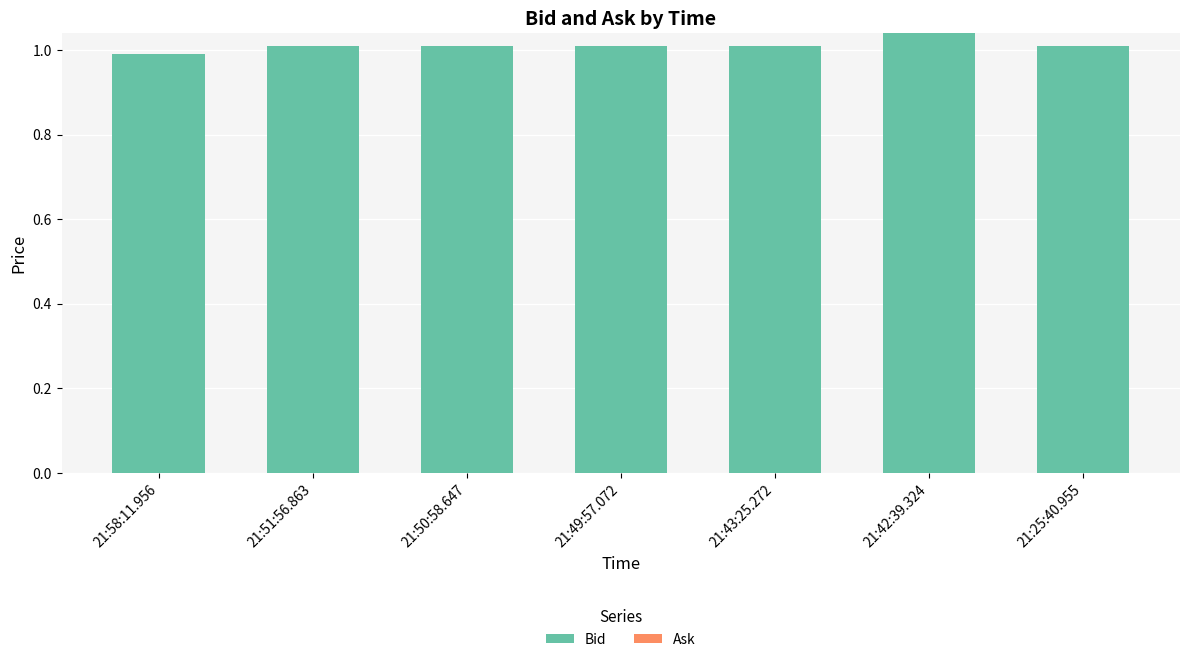

What is the label of the 1st bar from the right?

21:25:40.955